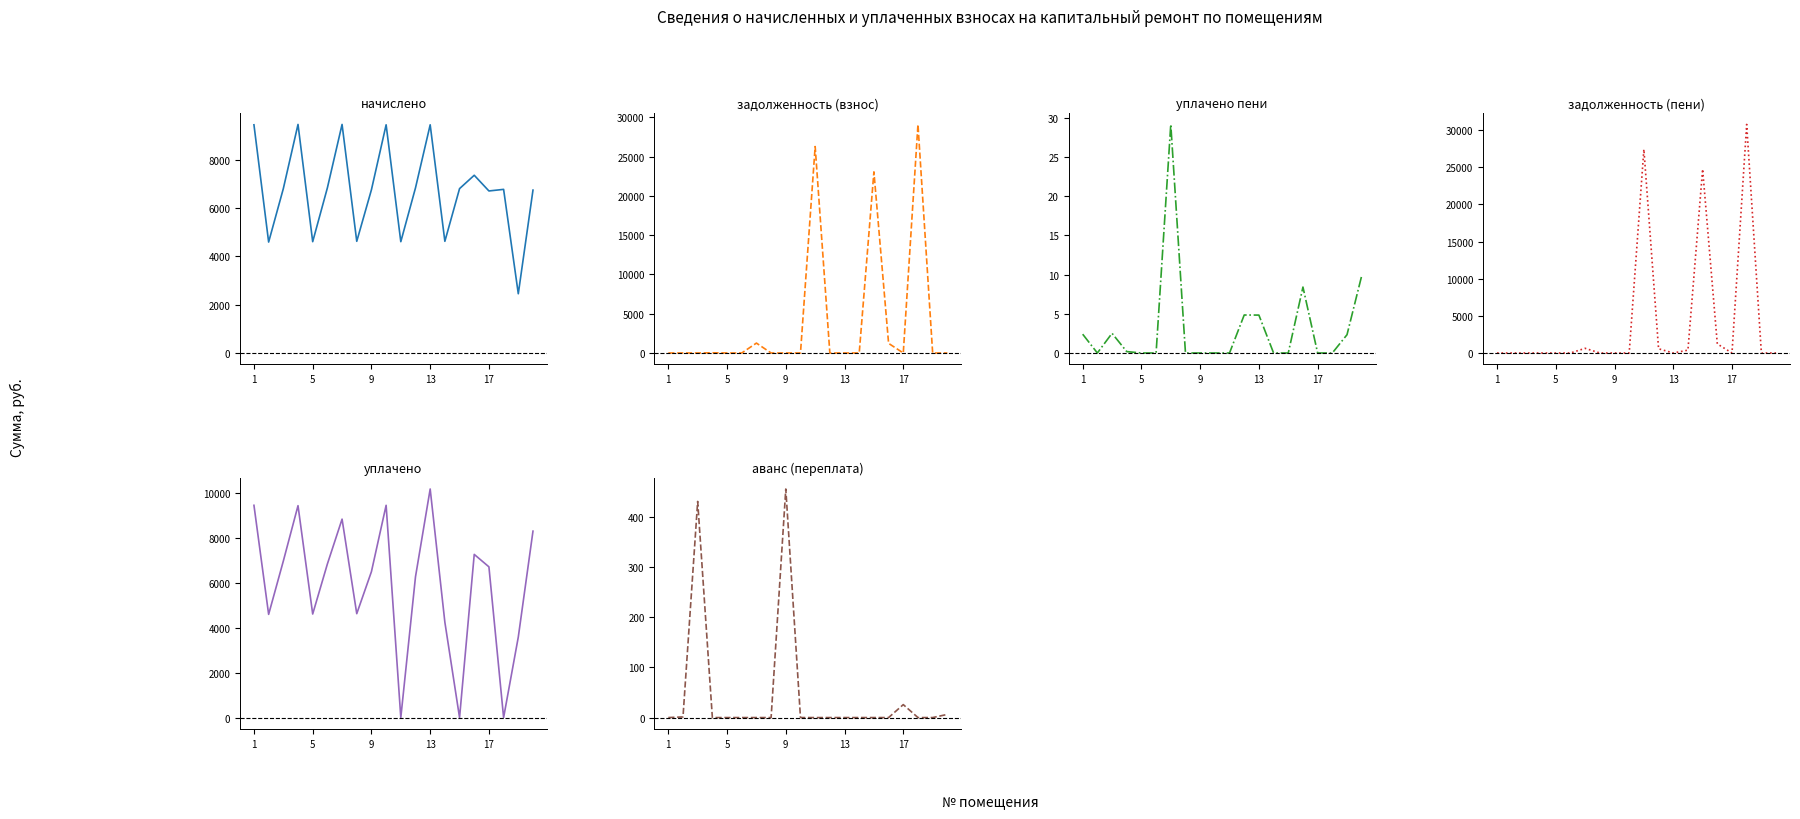

True or false: уплачено пени and уплачено intersect in this chart.

False